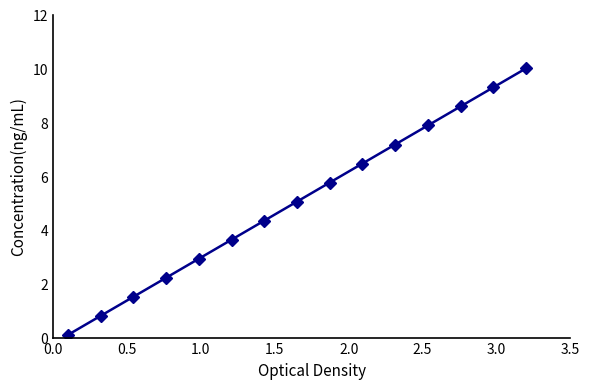

What is the sum of all values?

75.8